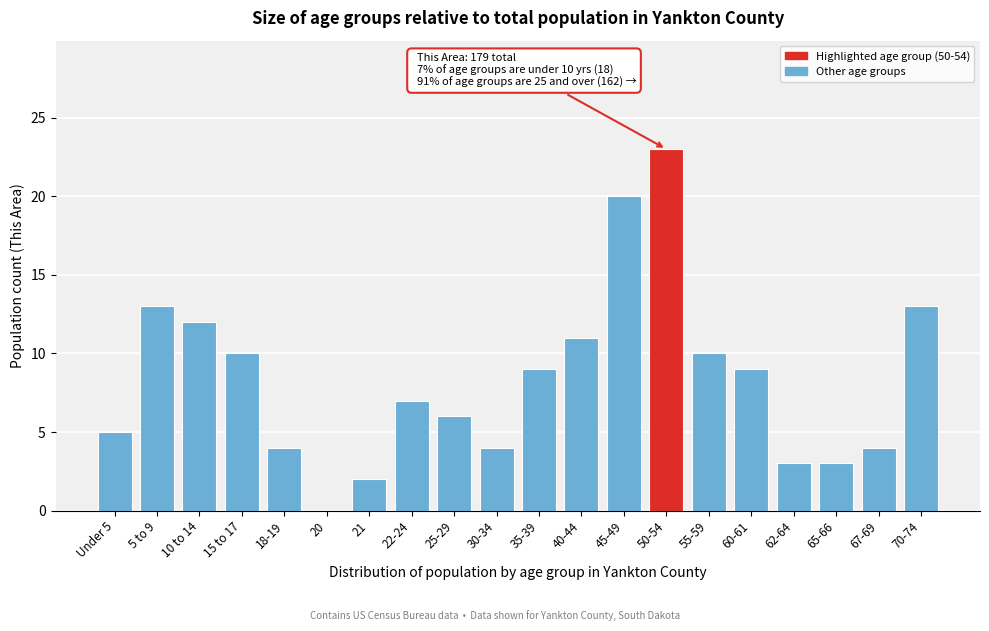

Reading left to right, what are all the values shown in this chart?

Under 5=5	5 to 9=13	10 to 14=12	15 to 17=10	18-19=4	20=0	21=2	22-24=7	25-29=6	30-34=4	35-39=9	40-44=11	45-49=20	50-54=23	55-59=10	60-61=9	62-64=3	65-66=3	67-69=4	70-74=13